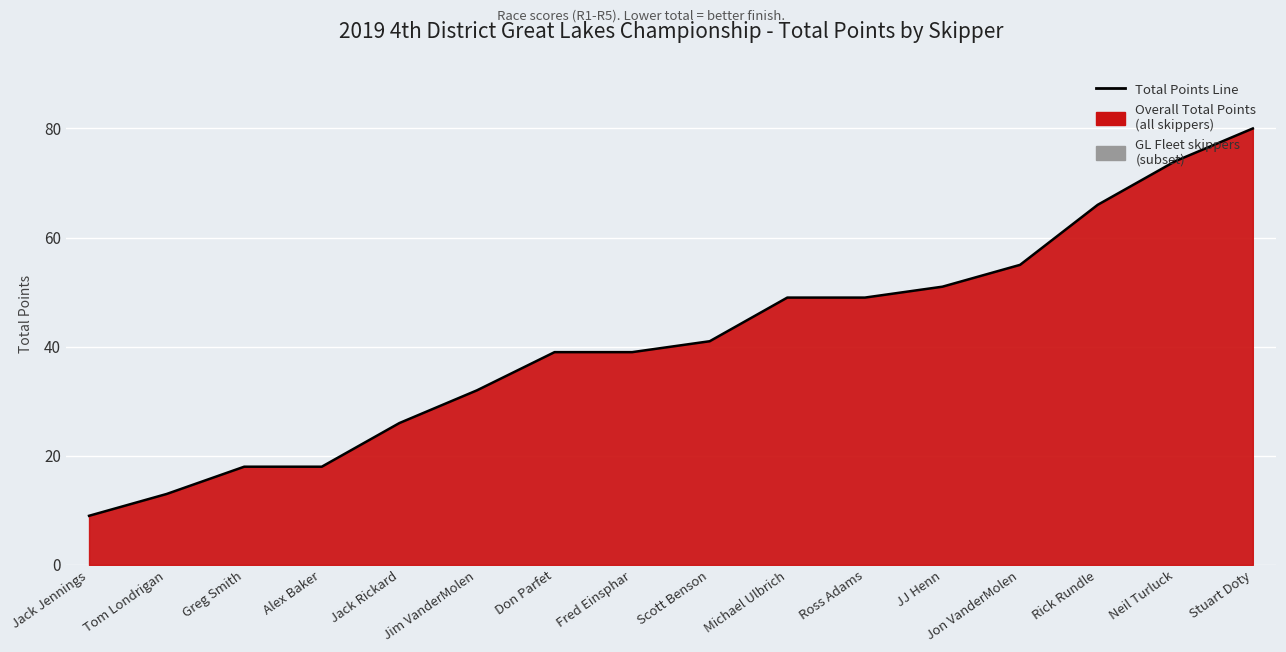

What is the greatest value displayed?

80